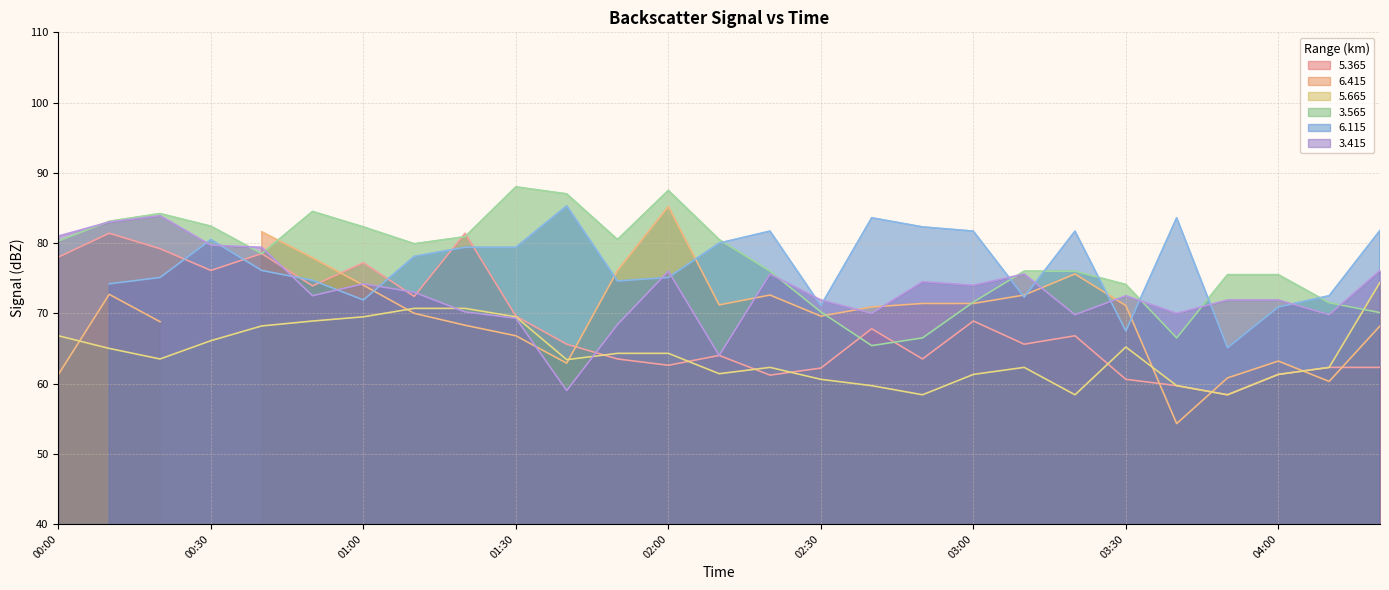

The   3.415 series shows 74.2 at 01:00. True or false?

True